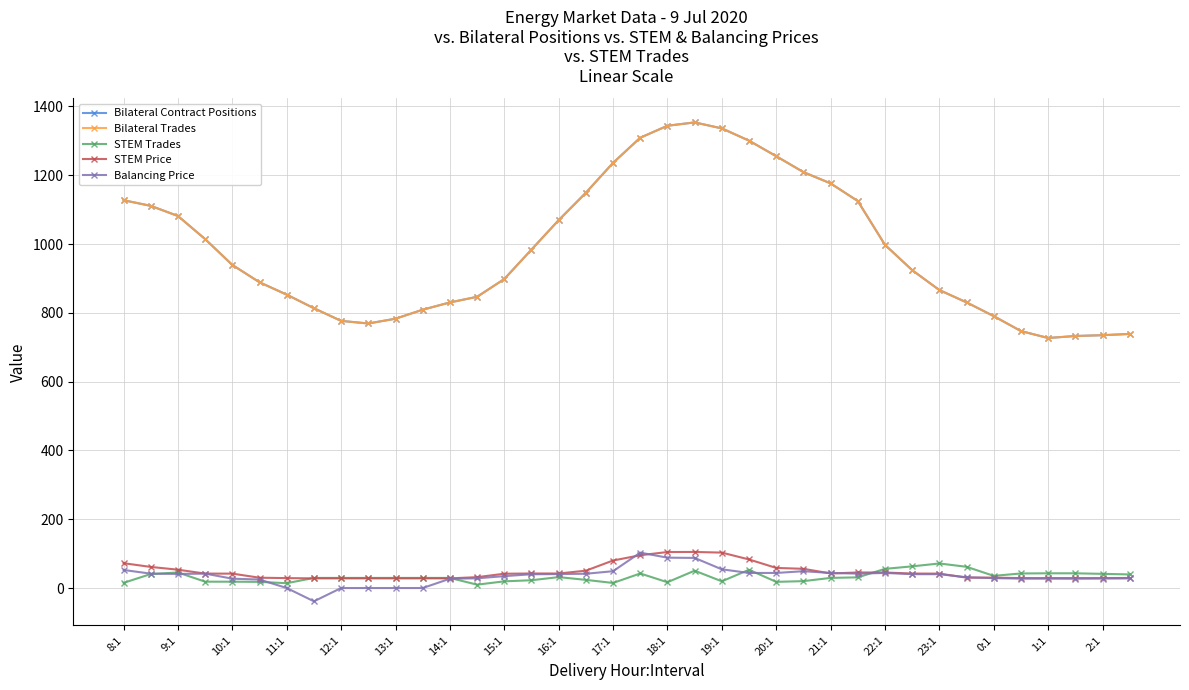

In Balancing Price, how many points are higher than both neighbors (excluding endpoints)?

4